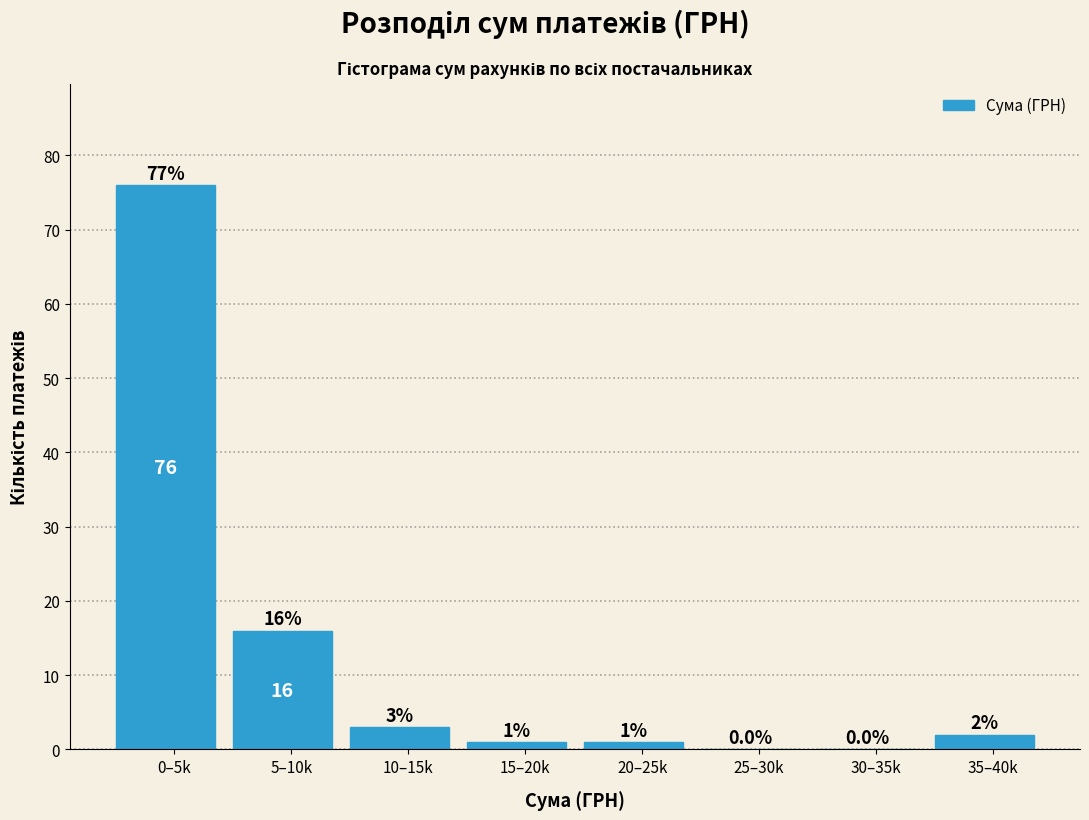

Reading left to right, list all the values displayed in this chart.

0–5k=76	5–10k=16	10–15k=3	15–20k=1	20–25k=1	25–30k=0	30–35k=0	35–40k=2